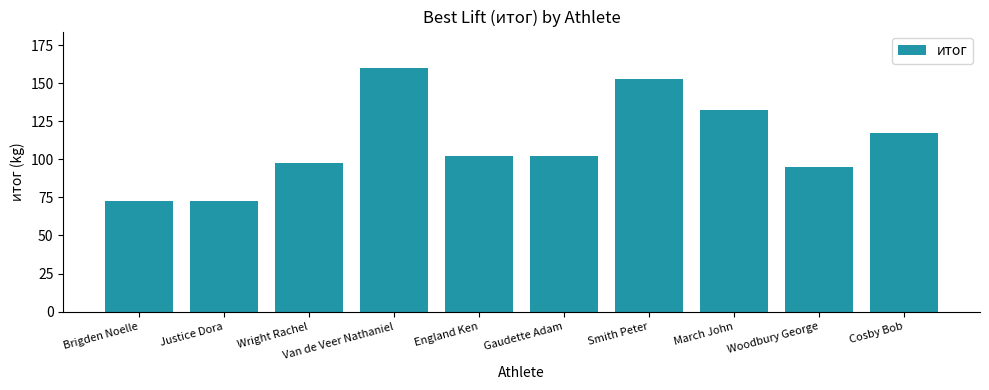

What position from the left is England Ken?

5